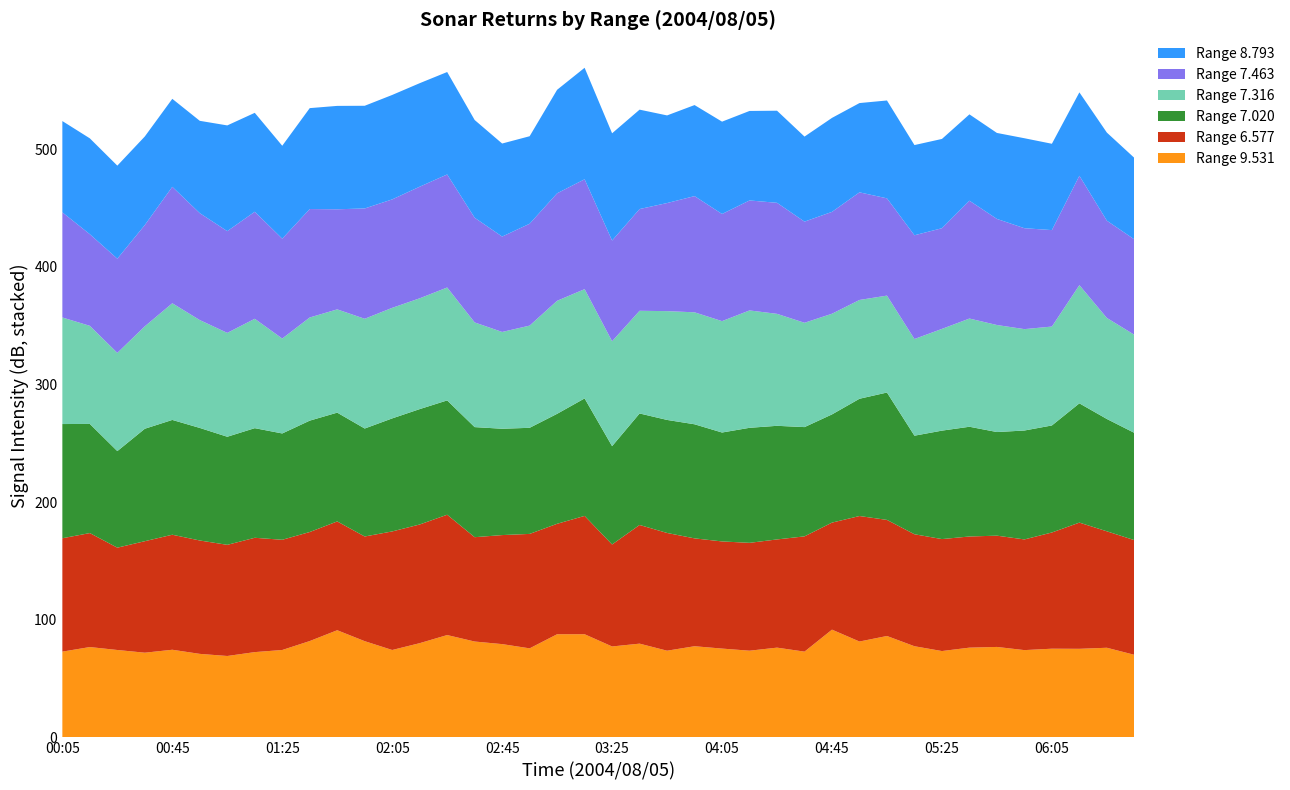

What is the total value across all series at 02:45?

504.9